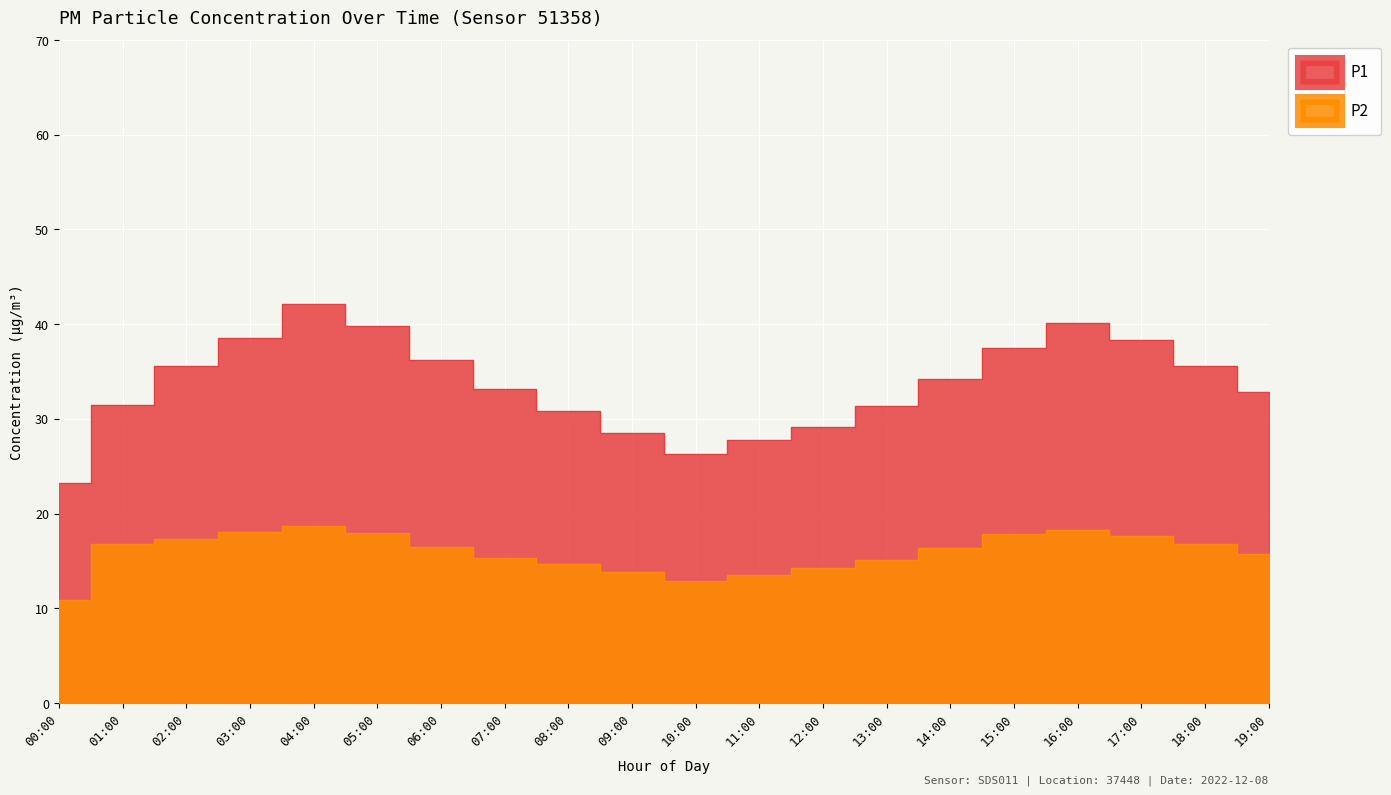

Is the value of P1 at 15:00 greater than the value of P2 at 15:00?

Yes